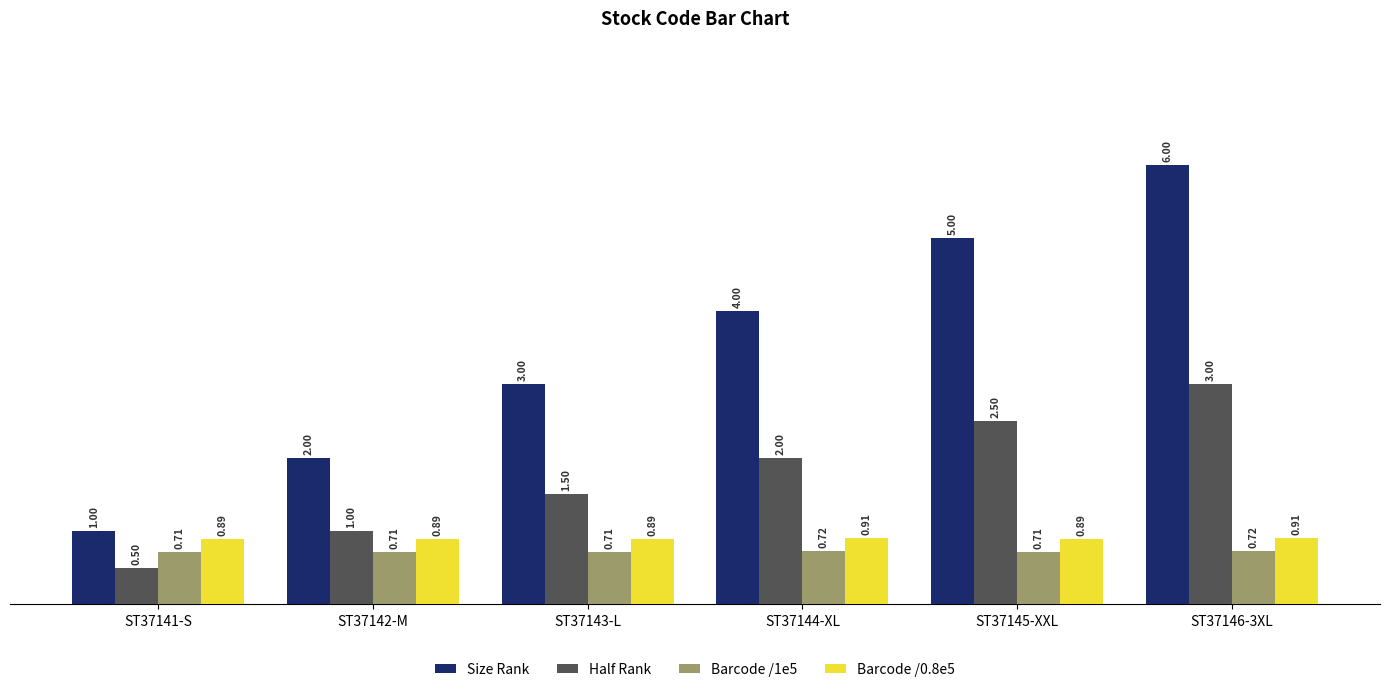

What is the label of the 6th bar from the left?

ST37146-3XL